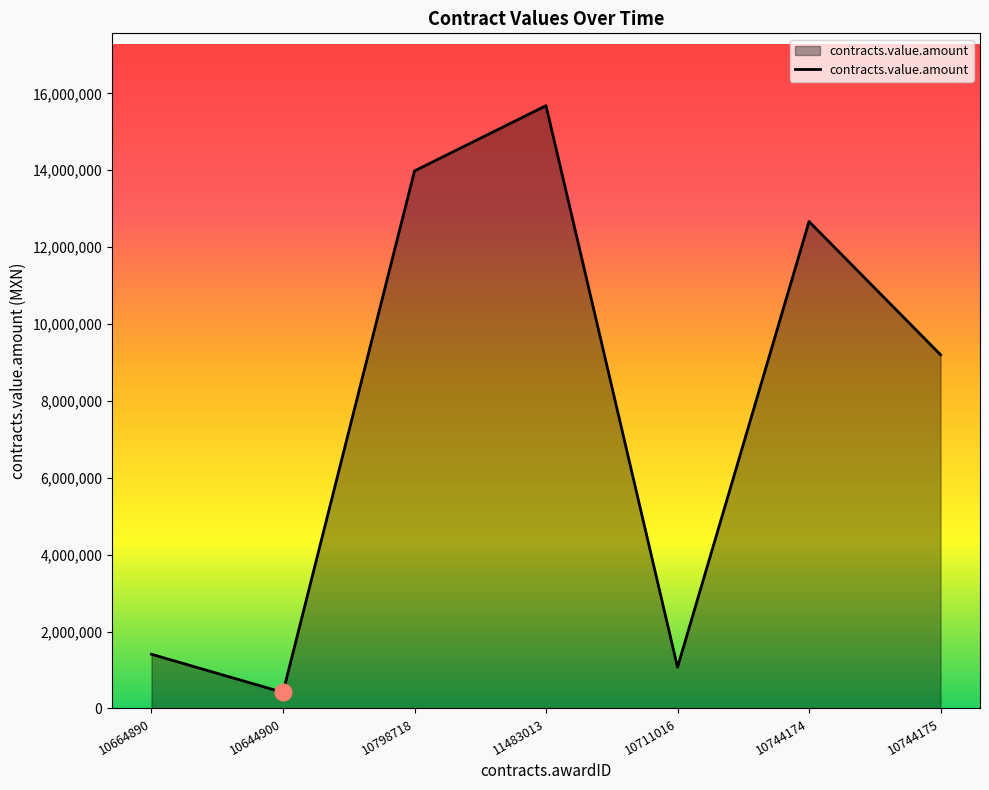

The chart shows a value of 468602.5 at 10664890. True or false?

False